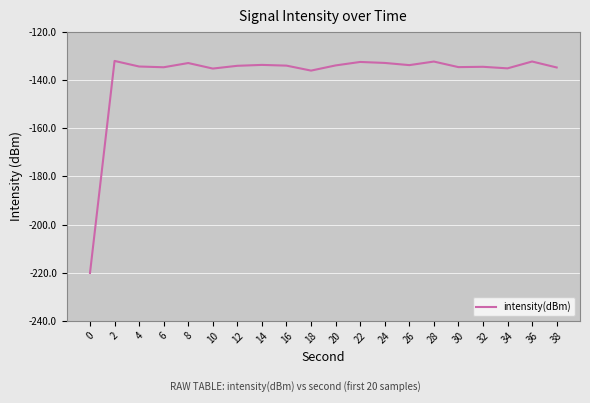

What is the minimum value shown in the chart?

-220.1